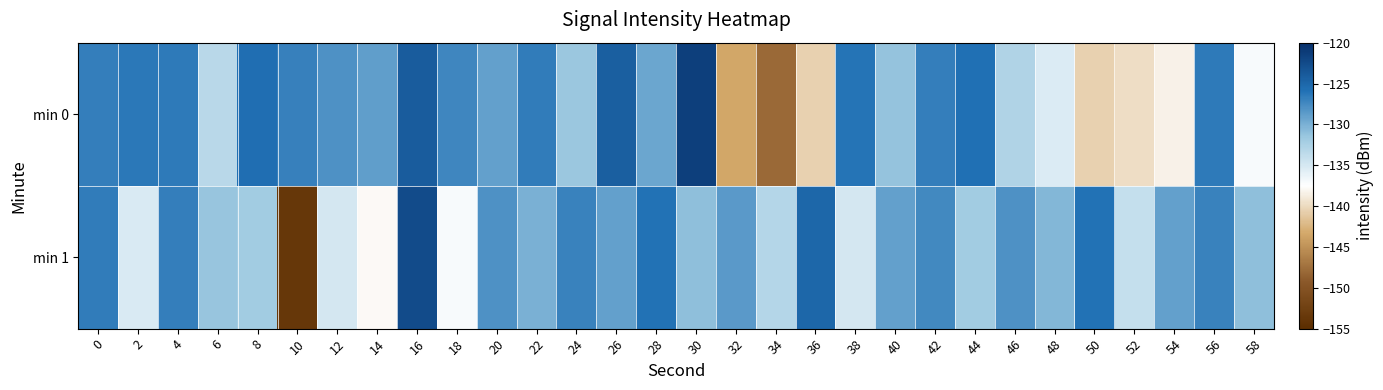

What is the smallest value displayed?

-153.7